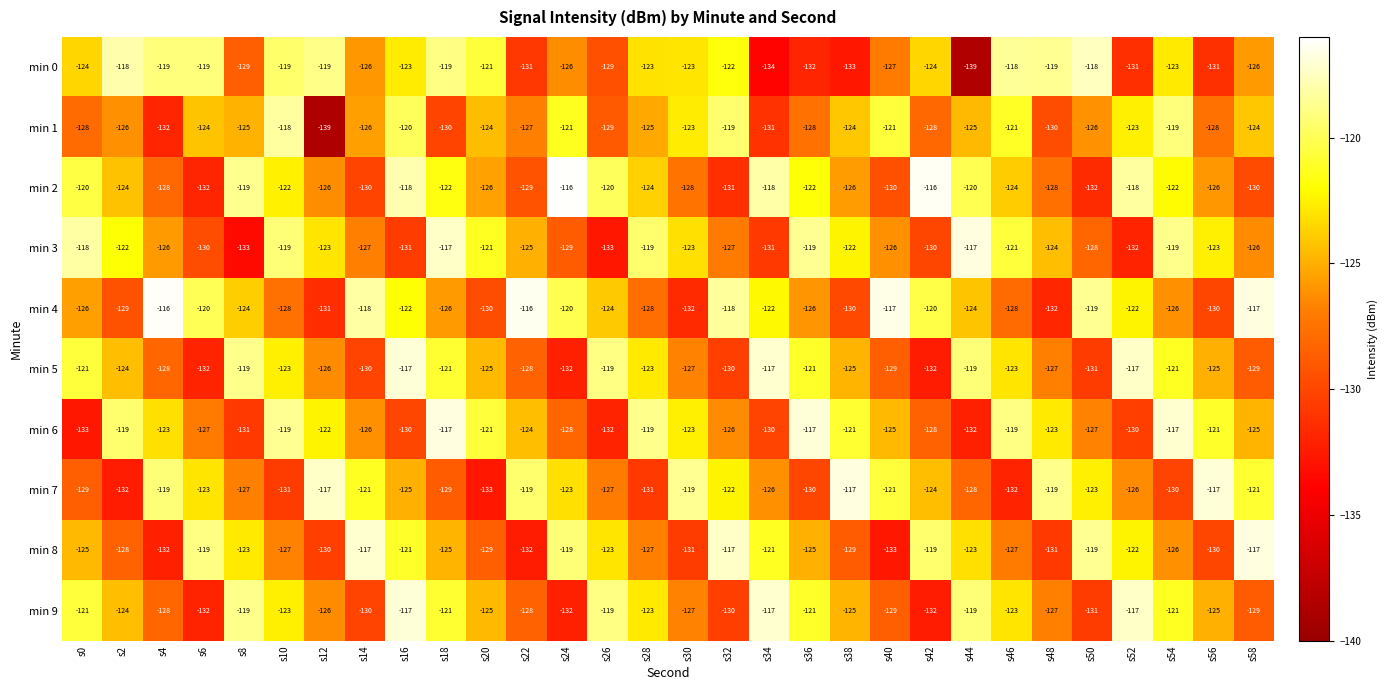

How many series are shown in this chart?

10